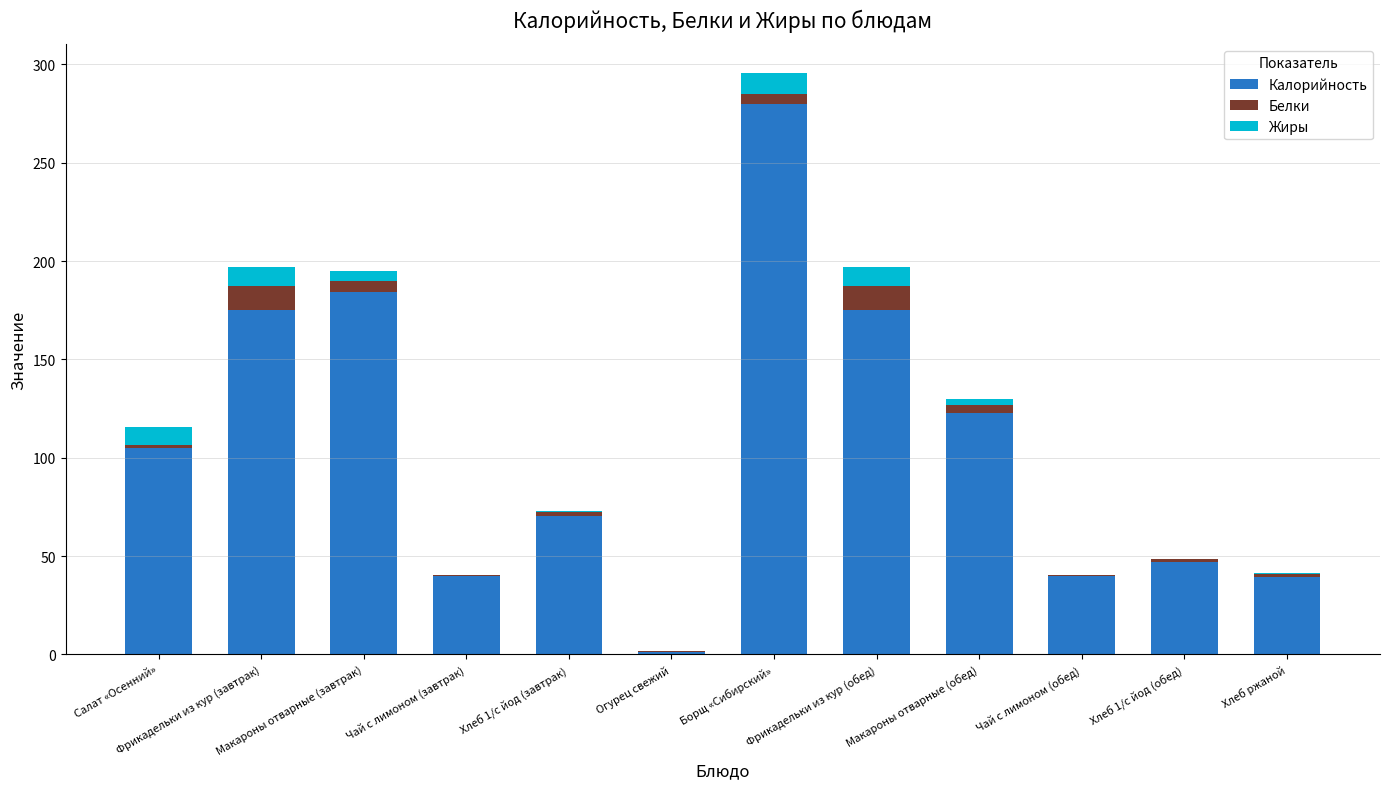

How many categories are shown in the chart?

12